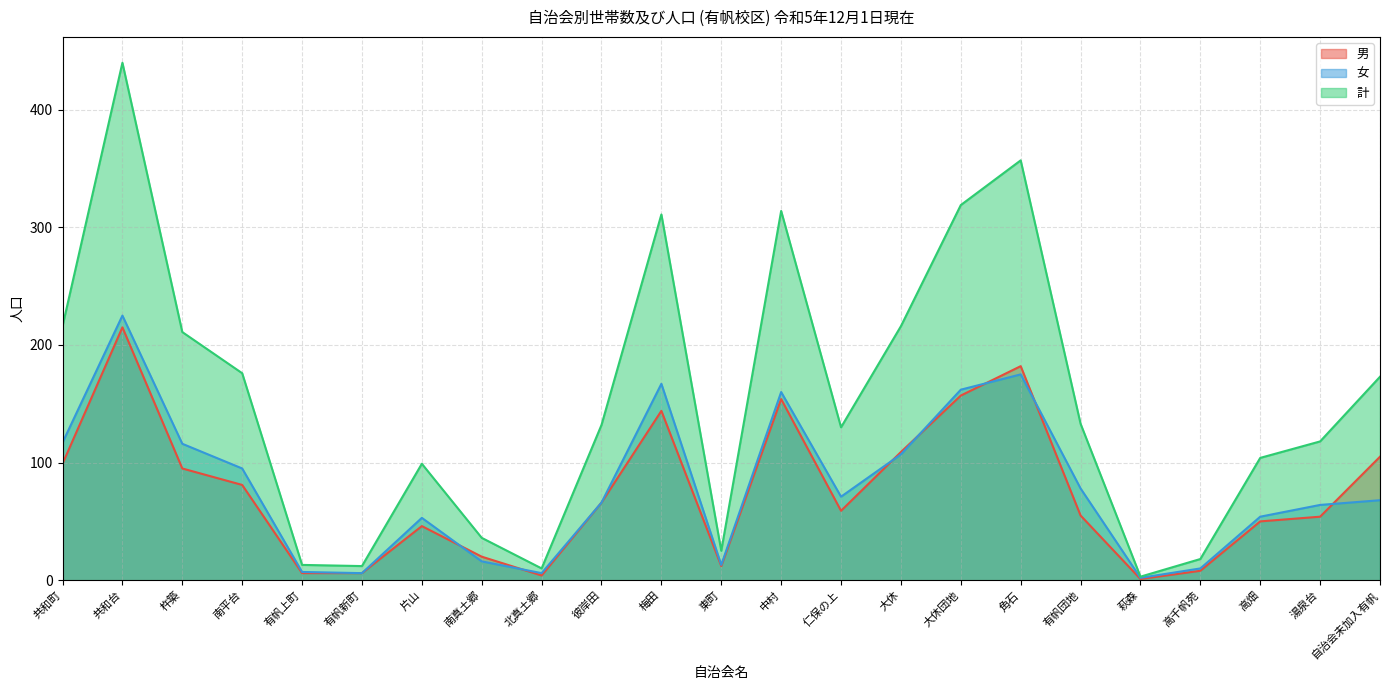

List the labels in order of 計 value, smallest first.

萩森, 北真土郷, 有帆新町, 有帆上町, 高千帆苑, 東町, 南真土郷, 片山, 高畑, 湯泉台, 仁保の上, 彼岸田, 有帆団地, 自治会未加入有帆, 南平台, 杵築, 共和町, 大休, 梅田, 中村, 大休団地, 角石, 共和台